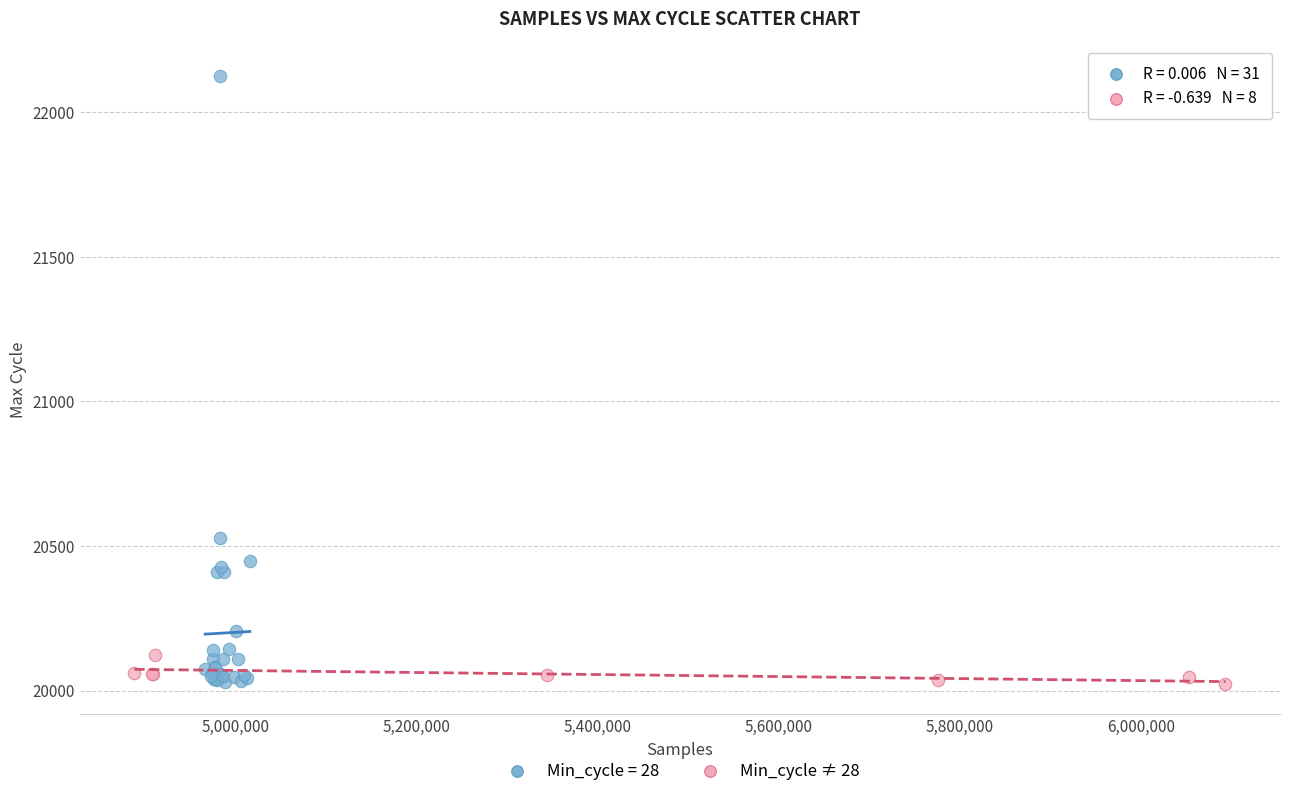

Which series contains the highest Y value?

Min_cycle = 28